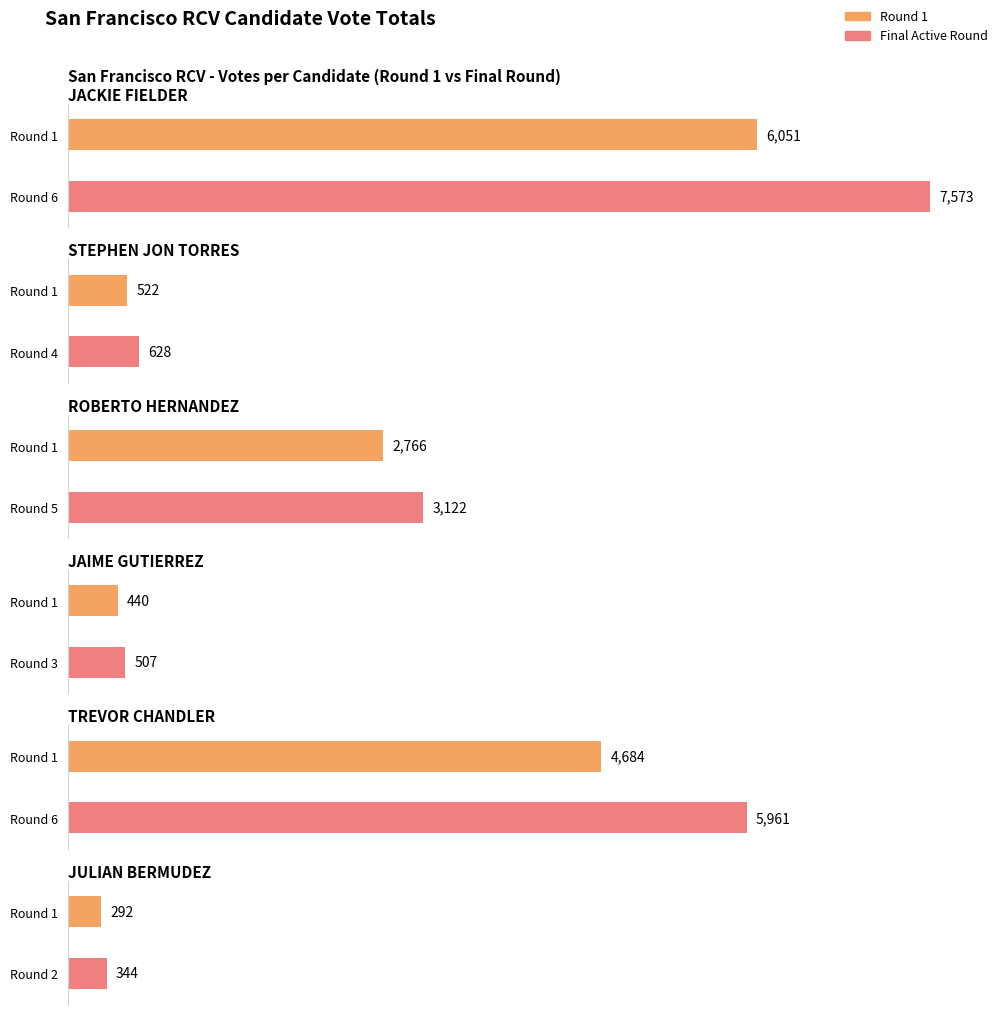

What is the label of the 5th bar from the left?

TREVOR CHANDLER